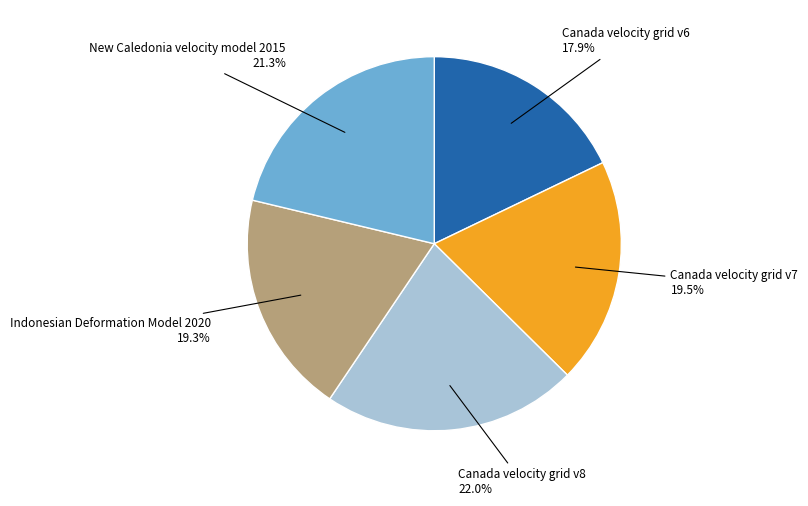

How many segments does this pie chart have?

5